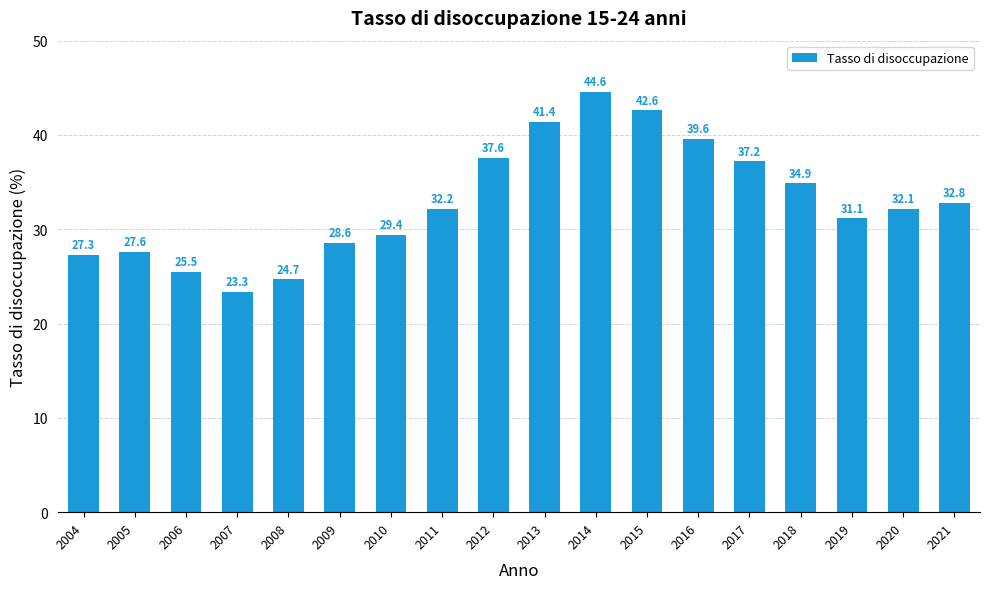

The value at 2006 is 35.6. True or false?

False